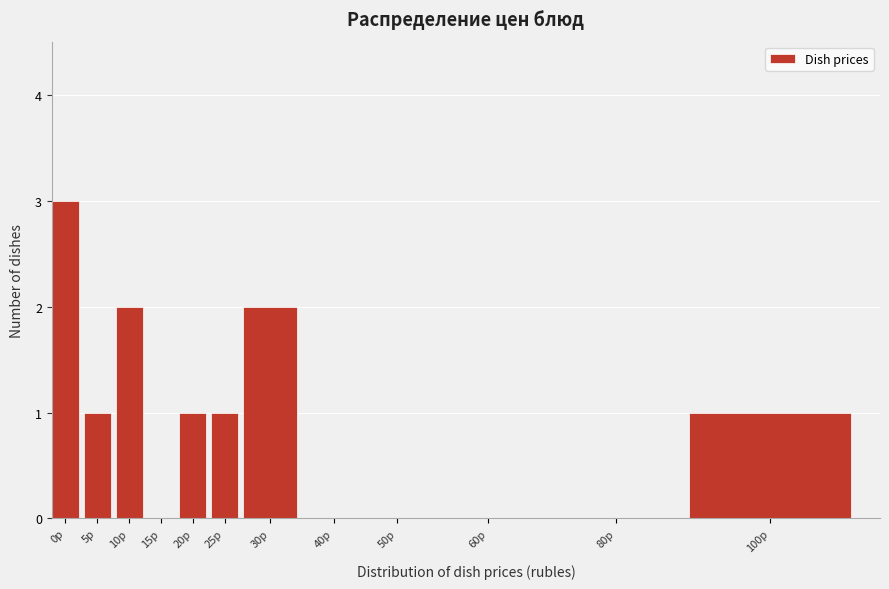

Reading left to right, transcribe all the data shown in this chart.

0р=3	5р=1	10р=2	15р=0	20р=1	25р=1	30р=2	40р=0	50р=0	60р=0	80р=0	100р=1